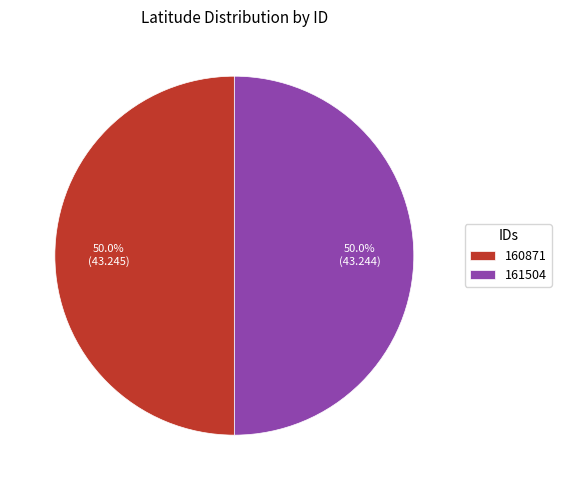

What portion of the pie excludes 161504?

50.0%